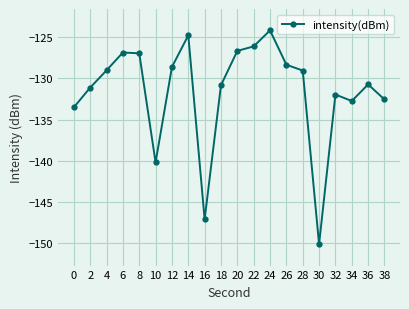

How many distinct data groups are displayed?

1